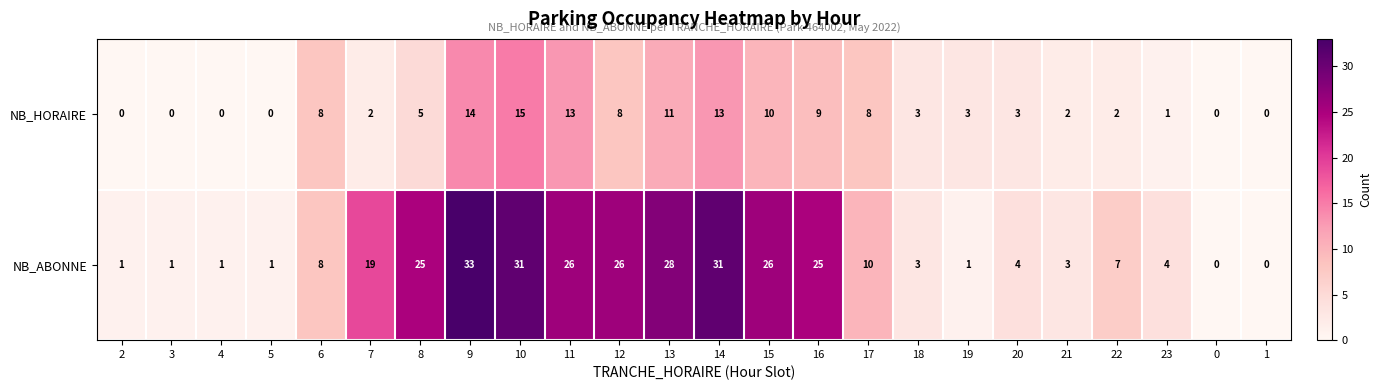

True or false: NB_HORAIRE has a value of 3 at 7.

False